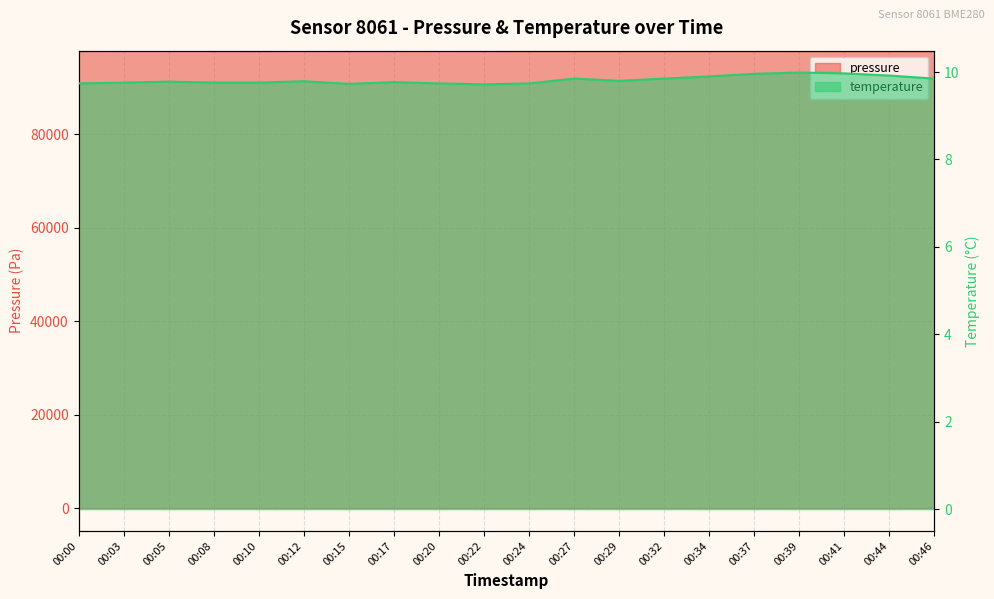

How many lines are shown in the chart?

2